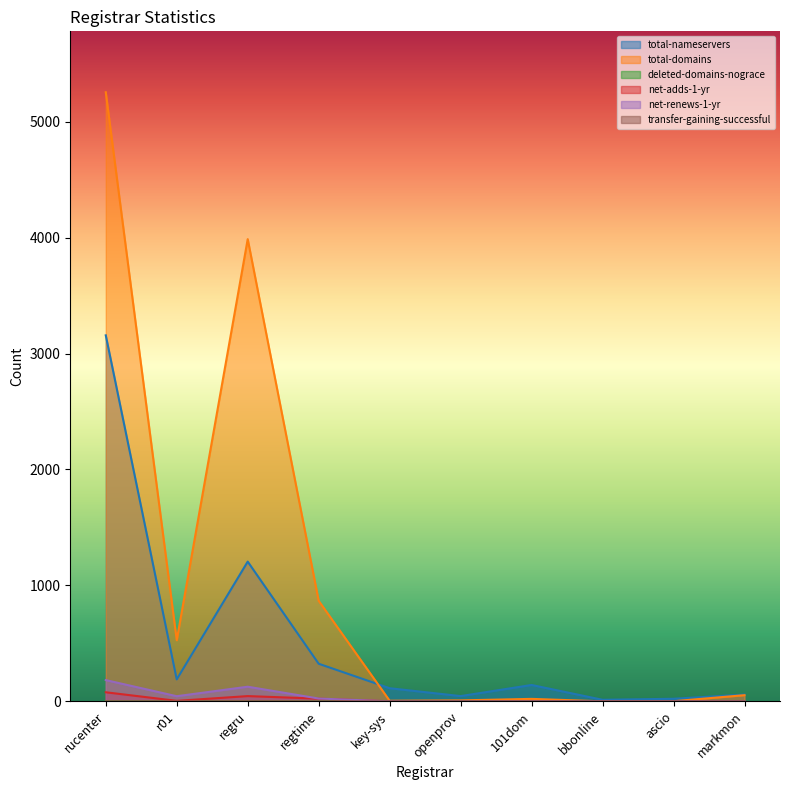

How many interior local peaks does the total-domains series have?

2